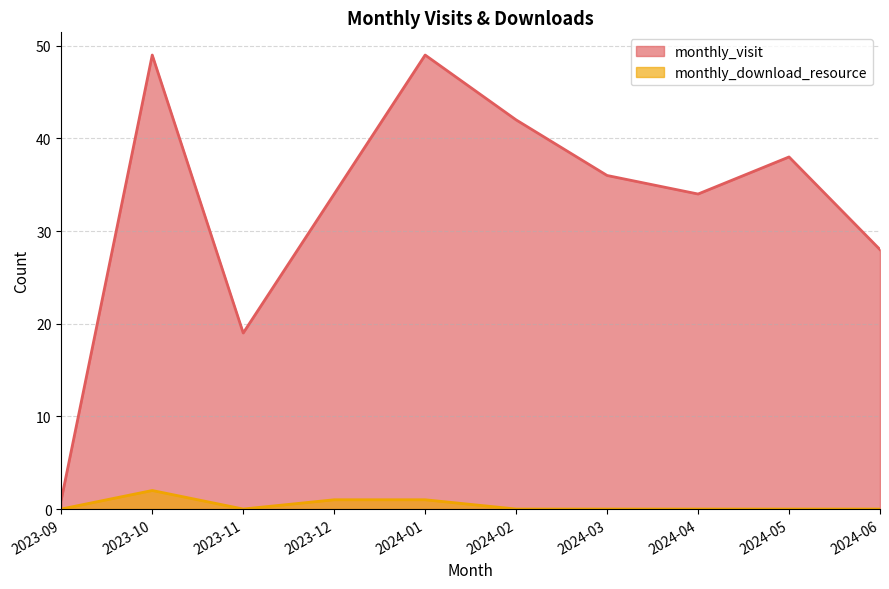

What is the difference between the highest and lowest values at 2024-04?

34